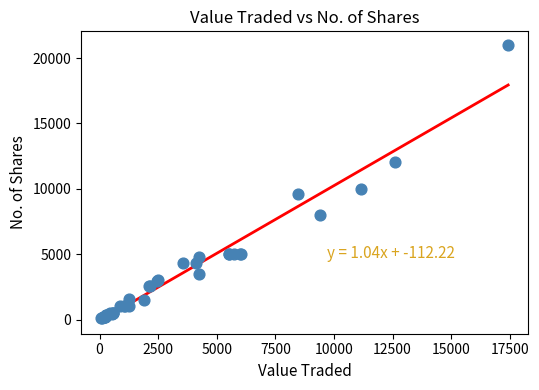

What Y value in the scatter plot is closest to 10546?

9958